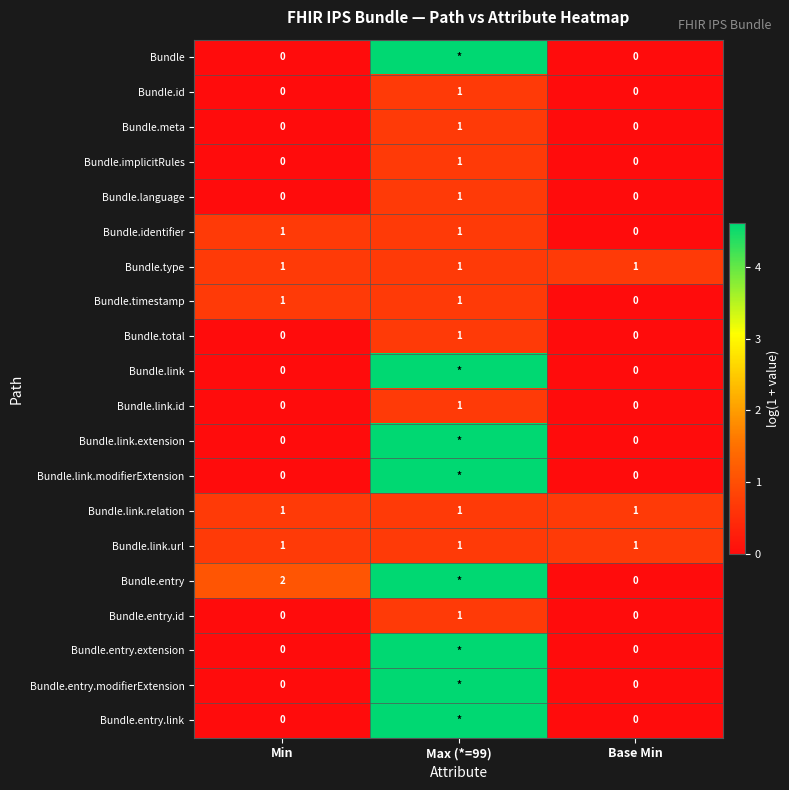

Is the value of Bundle.language at Base Min greater than the value of Bundle.type at Min?

No